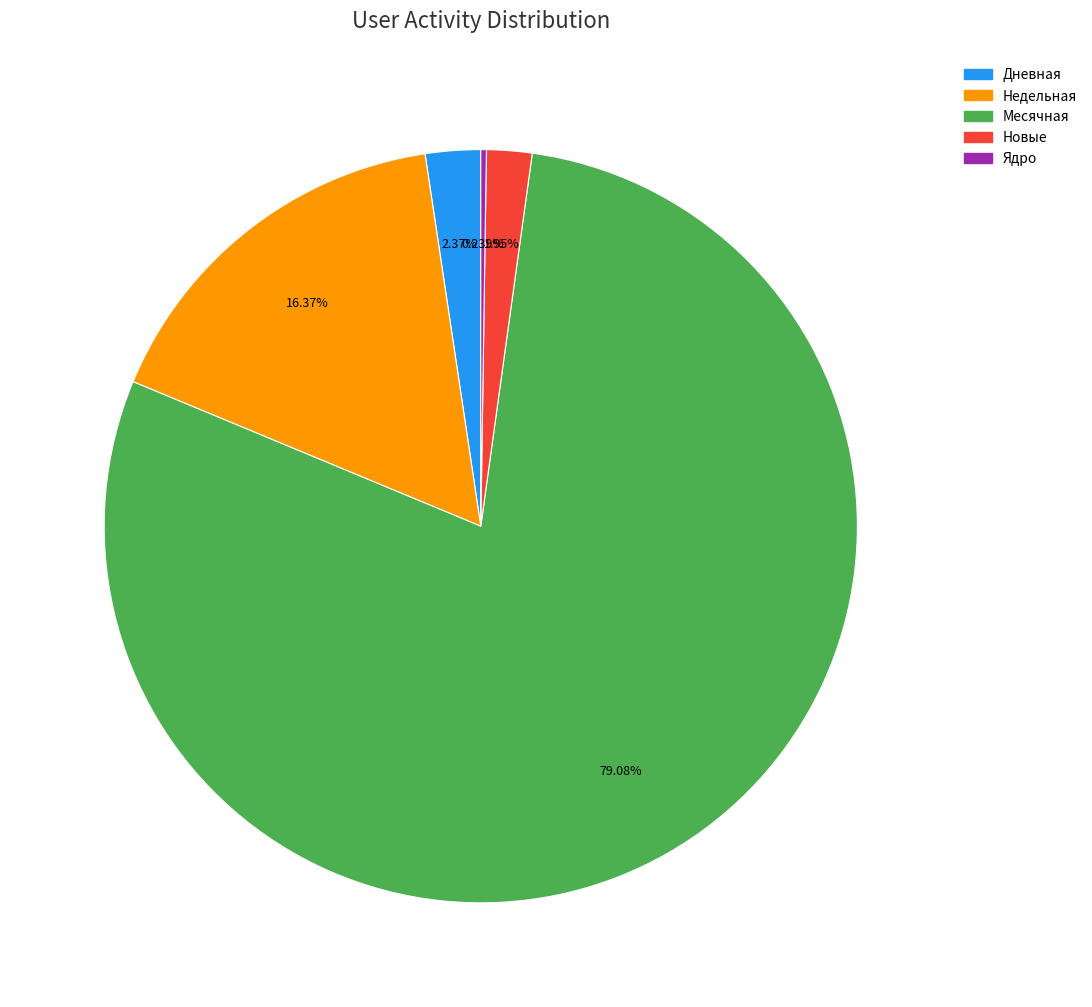

Which slice represents more than half of the pie?

Месячная